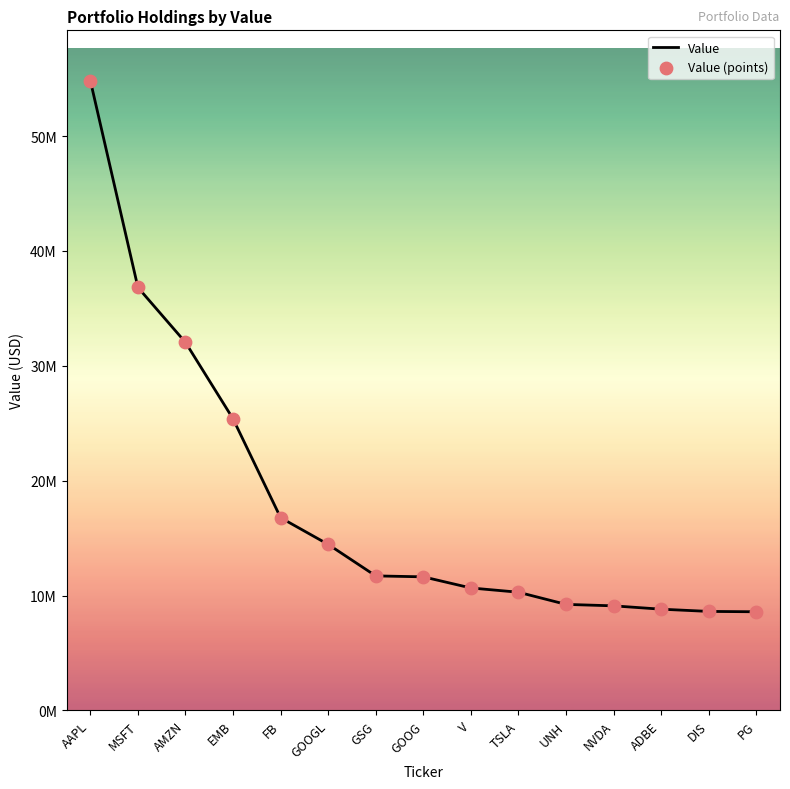

Does the chart have visible grid lines?

No